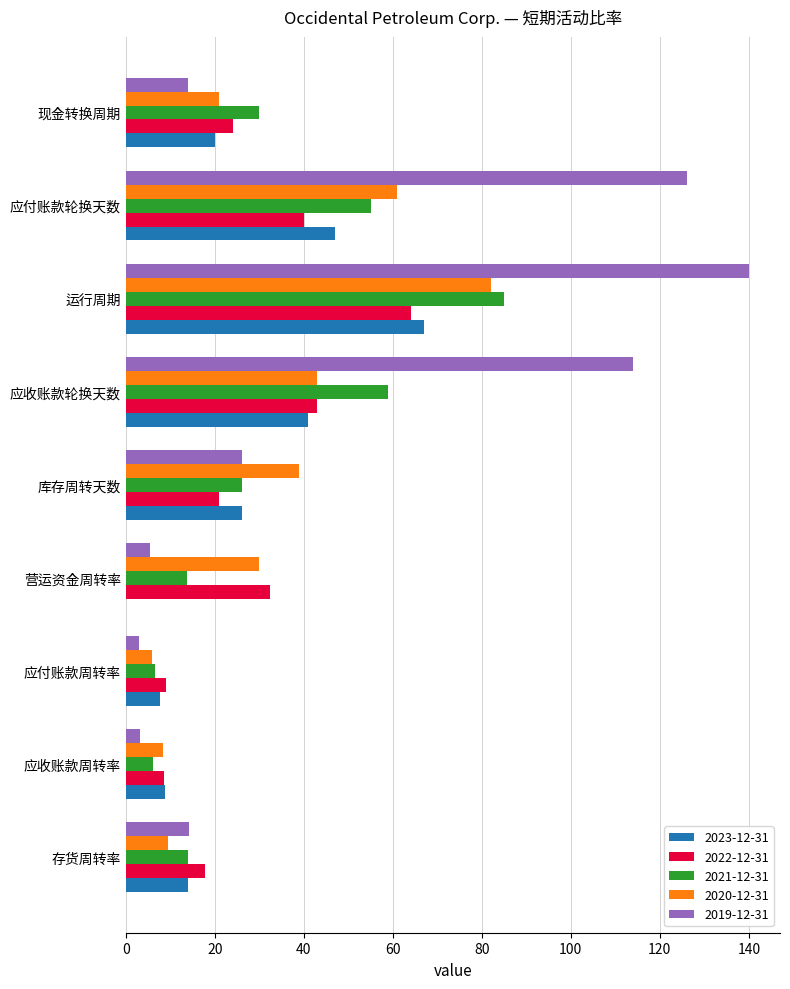

Which series has the widest spread of values?

2019-12-31